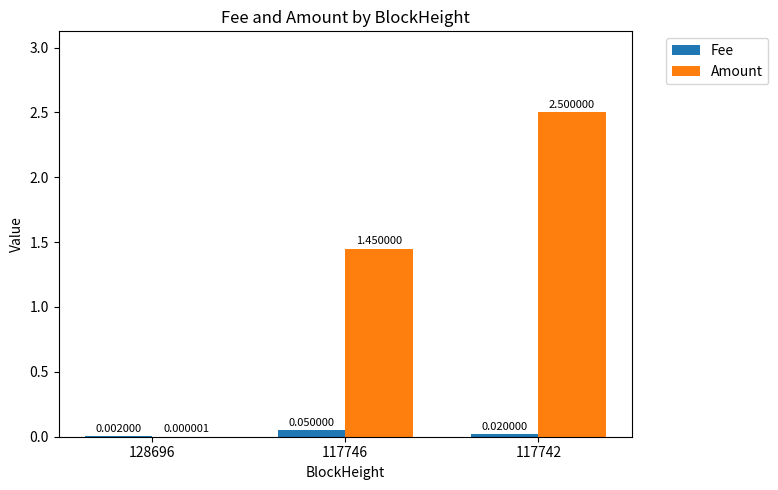

At which category is the sum across all series the highest?

117742